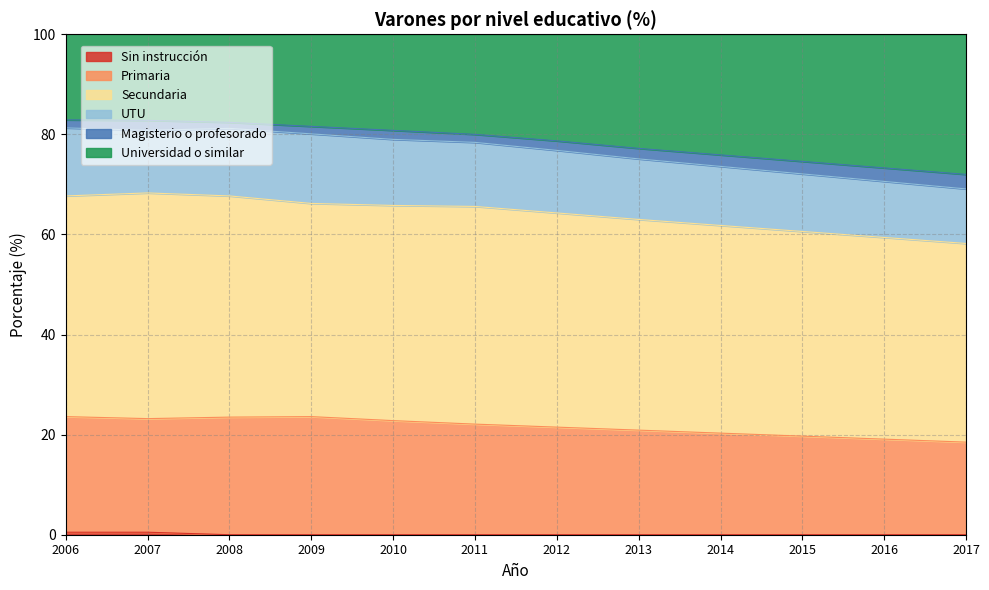

The Primaria series shows 23.6 at 2006. True or false?

True